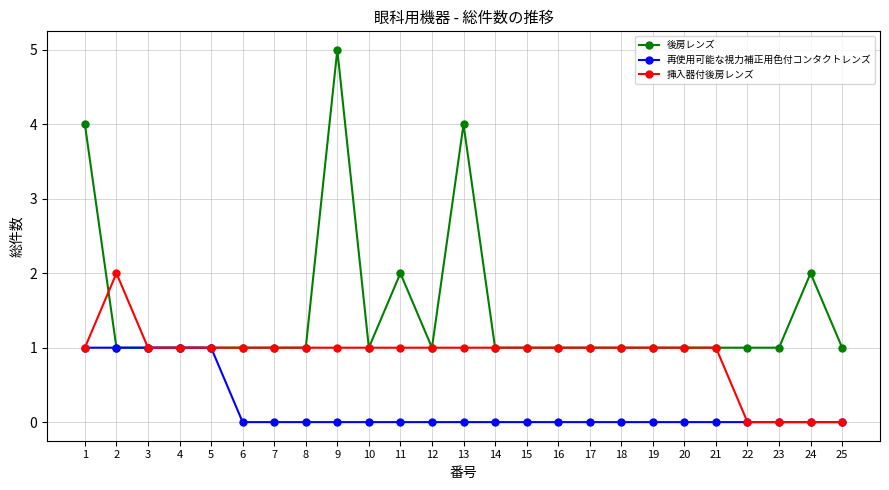

How many distinct data groups are displayed?

3